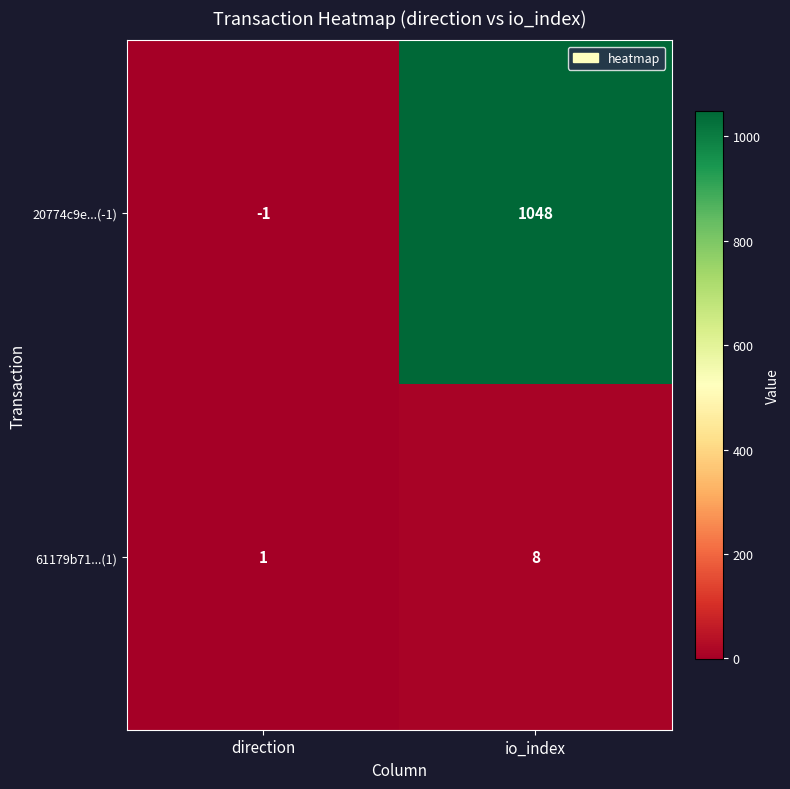

Count the number of categories in the chart.

2